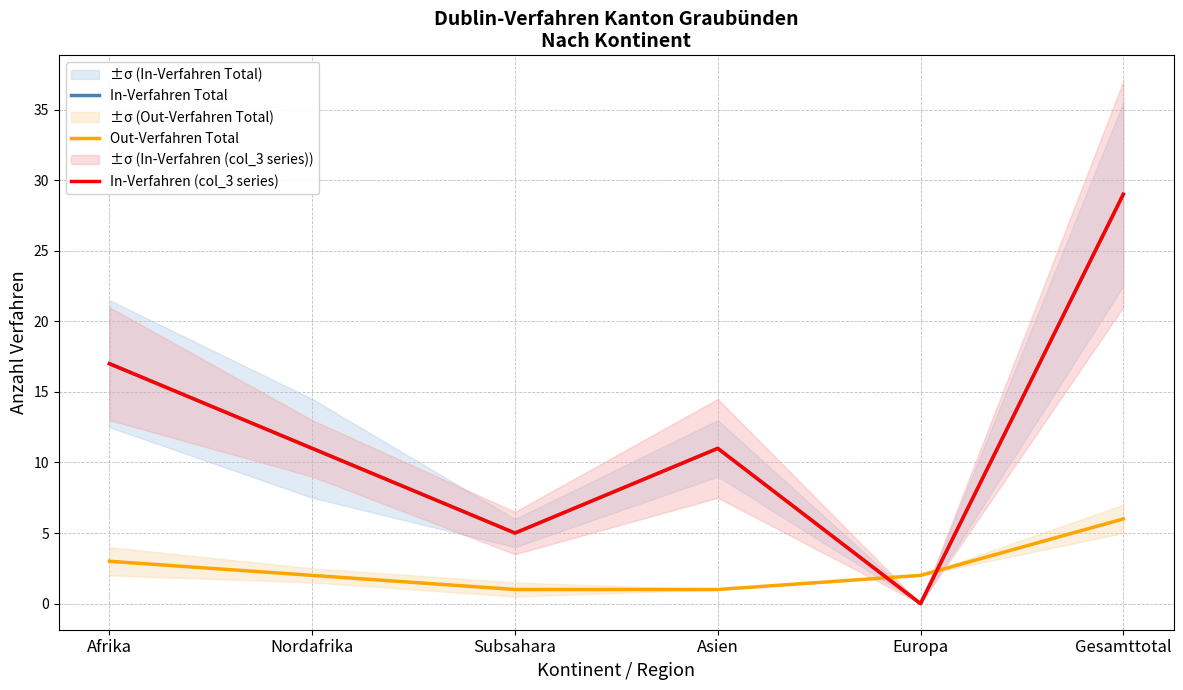

Rank the series by their maximum value, from lowest to highest.

Out-Verfahren Total, In-Verfahren Total, In-Verfahren (col_3 series)